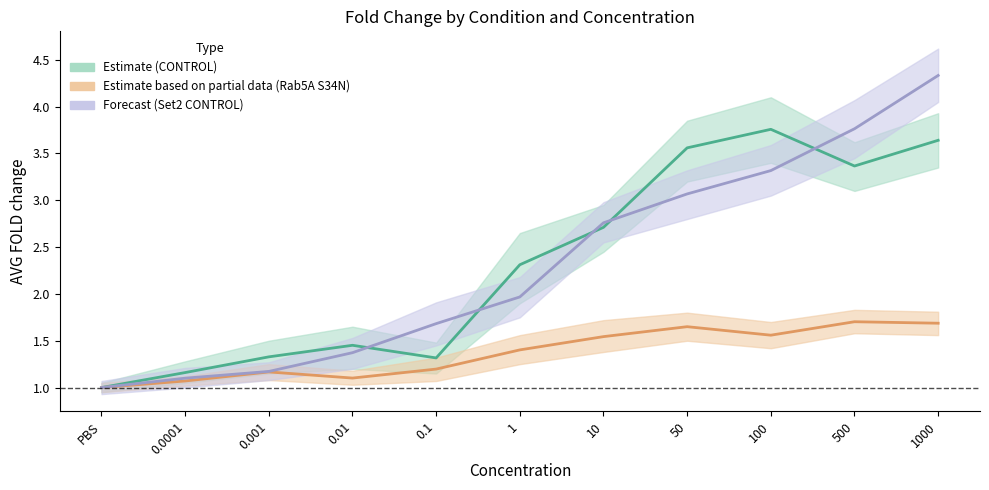

Read the CONTROL value at 0.001.

1.3